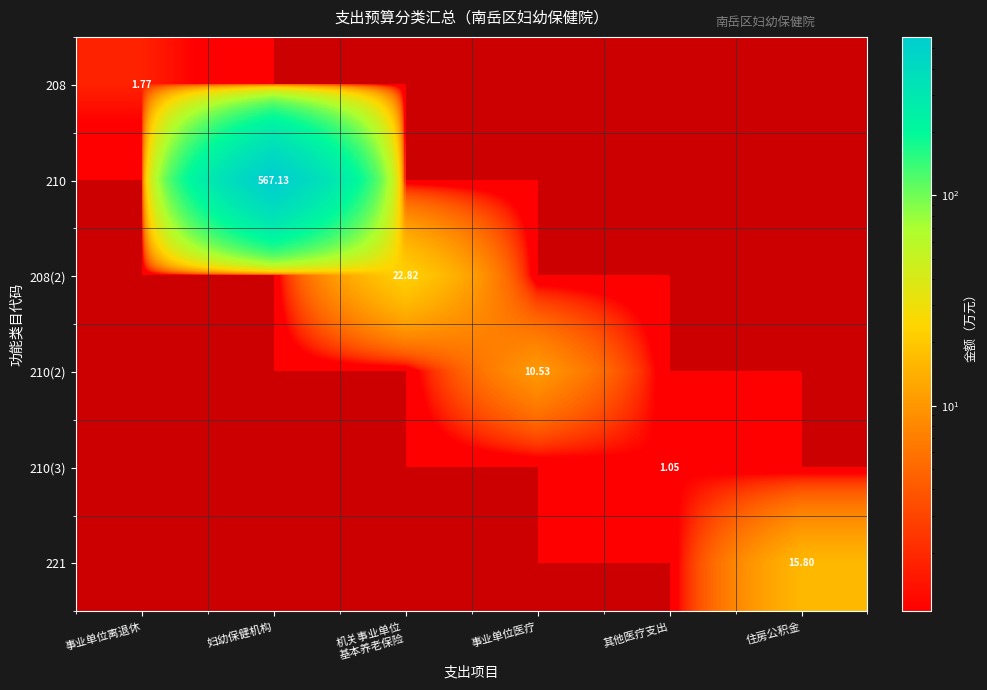

True or false: 210 has a value of 567.1 at 妇幼保健机构.

True